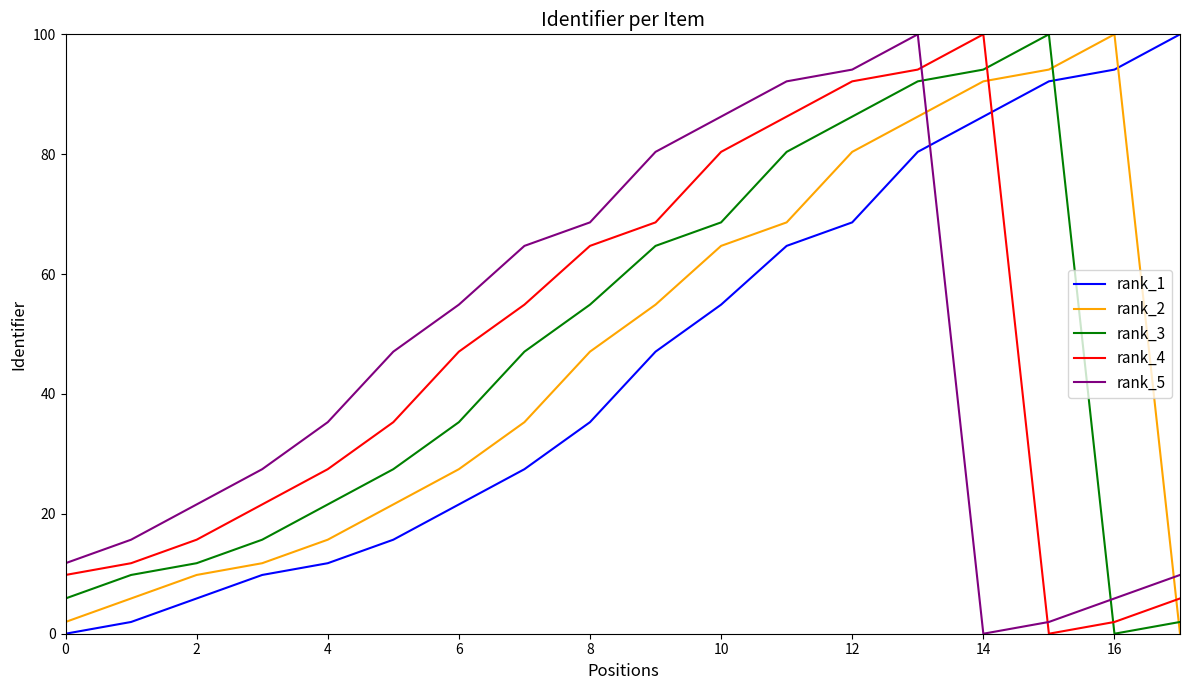

Reading left to right, what are all the values shown in this chart?

rank_1: 0.0	2.0	5.9	9.8	11.8	15.7	21.6	27.5	35.3	47.1	54.9	64.7	68.6	80.4	86.3	92.2	94.1	100.0
rank_2: 2.0	5.9	9.8	11.8	15.7	21.6	27.5	35.3	47.1	54.9	64.7	68.6	80.4	86.3	92.2	94.1	100.0	0.0
rank_3: 5.9	9.8	11.8	15.7	21.6	27.5	35.3	47.1	54.9	64.7	68.6	80.4	86.3	92.2	94.1	100.0	0.0	2.0
rank_4: 9.8	11.8	15.7	21.6	27.5	35.3	47.1	54.9	64.7	68.6	80.4	86.3	92.2	94.1	100.0	0.0	2.0	5.9
rank_5: 11.8	15.7	21.6	27.5	35.3	47.1	54.9	64.7	68.6	80.4	86.3	92.2	94.1	100.0	0.0	2.0	5.9	9.8